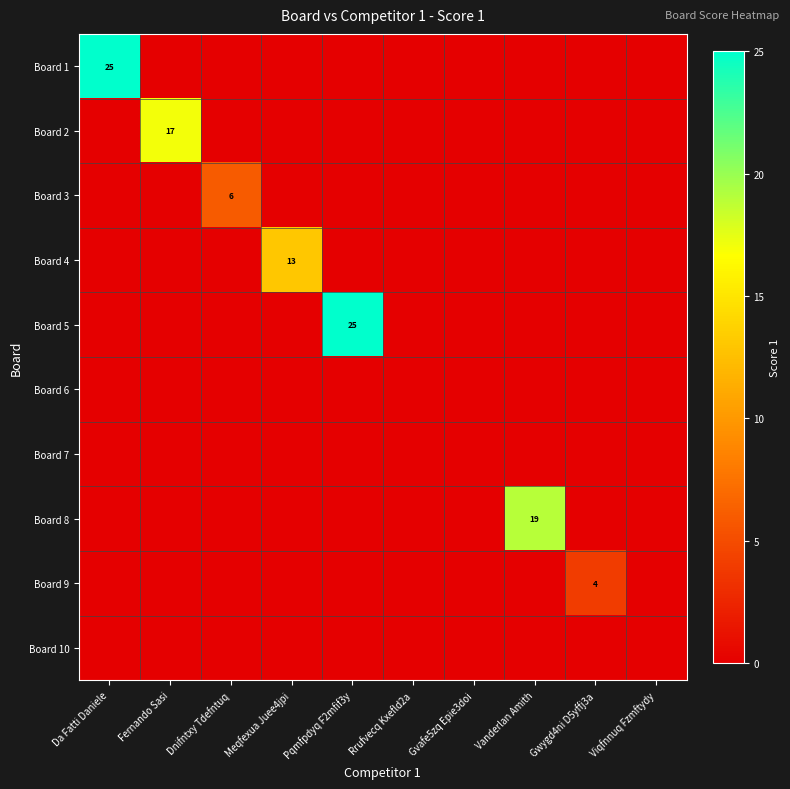

True or false: Board 9 has a value of 2 at Gwygd4ni D5yffj3a.

False